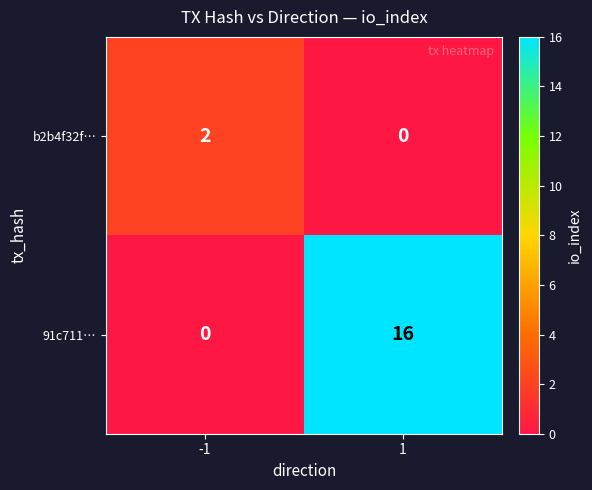

Which series has the largest total across all categories?

91c711…